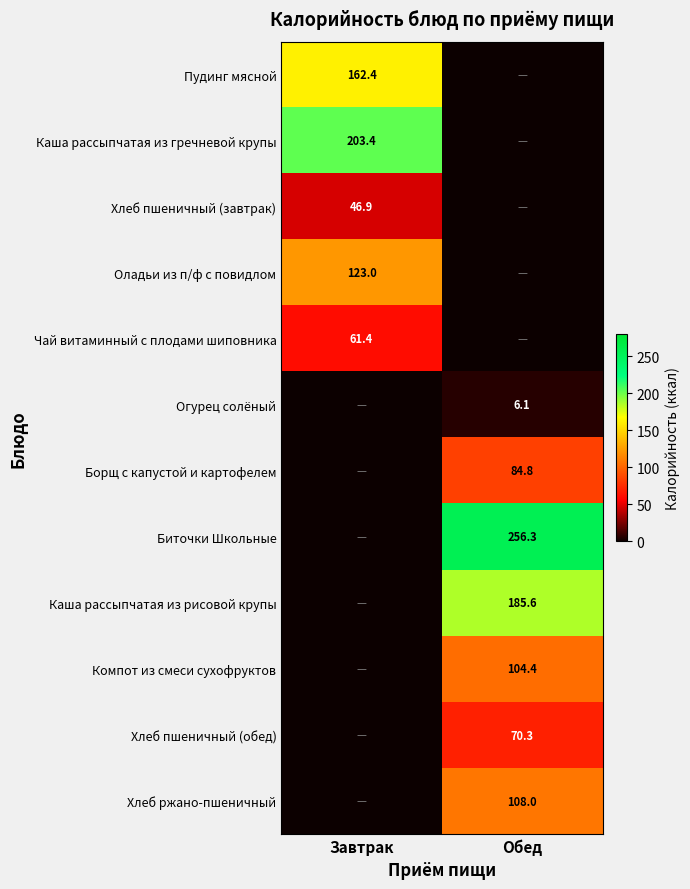

Is it true that Огурец солёный equals 6.1 at Обед?

True